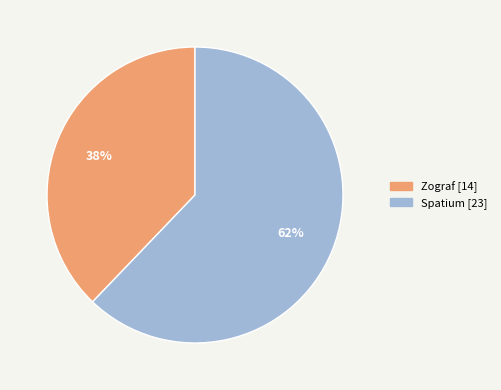

Count the number of slices in the pie.

2